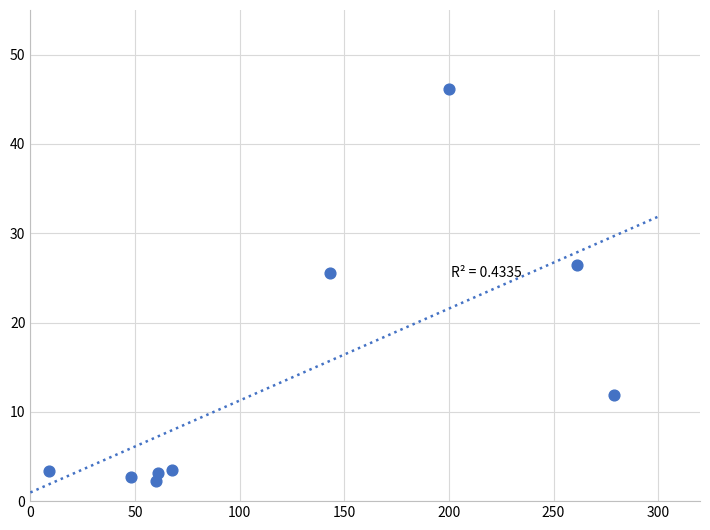

What Y value in the scatter plot is closest to 24?

25.6